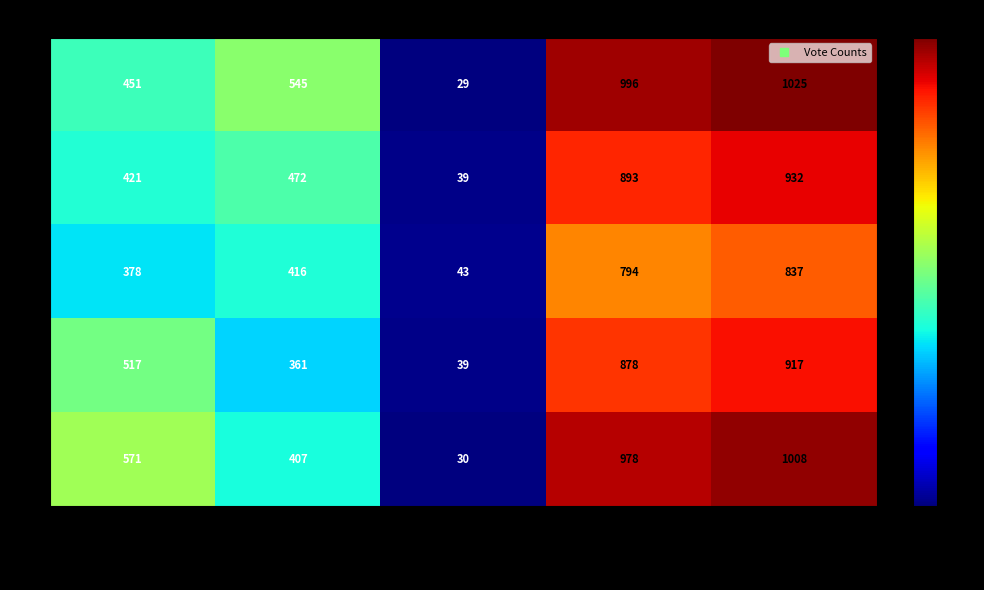

Which label corresponds to the smallest value in the chart?

Blank Votes